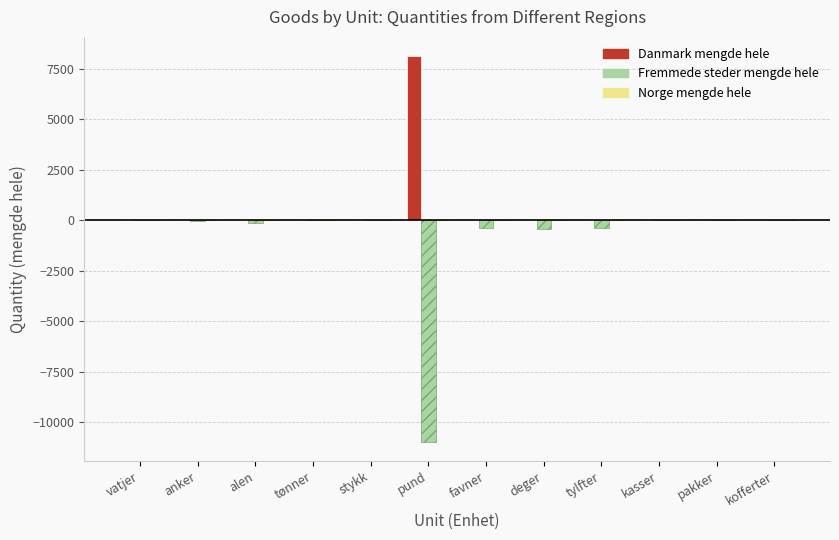

At which label does Danmark mengde hele reach its peak?

pund